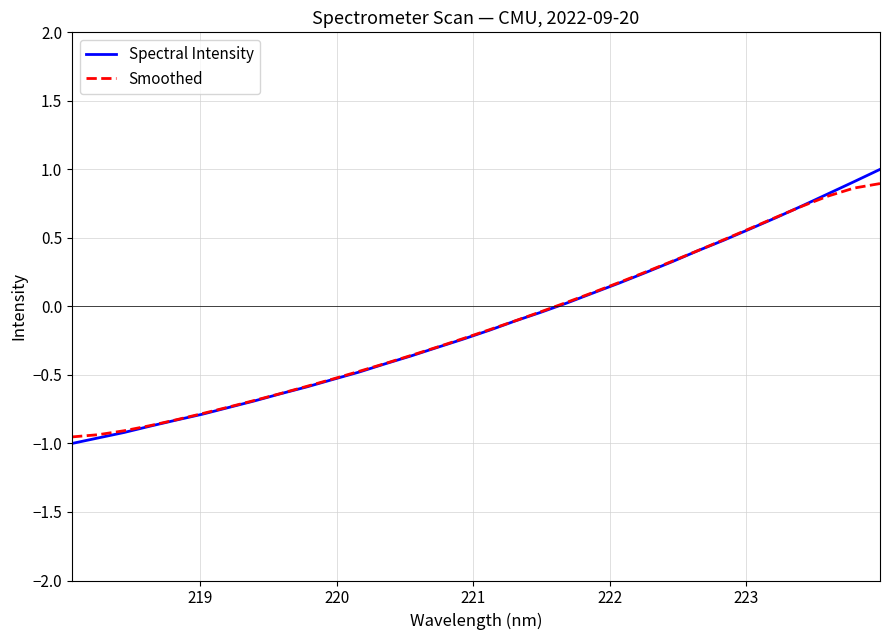

True or false: Smoothed and Spectral Intensity intersect in this chart.

True